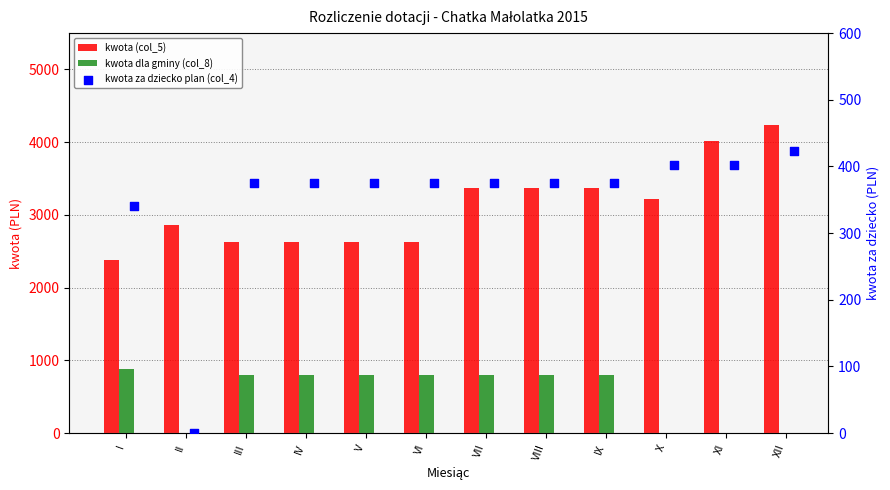

Is the value of kwota za dziecko plan (col_4) at III greater than the value of kwota dla gminy (col_8) at IV?

No